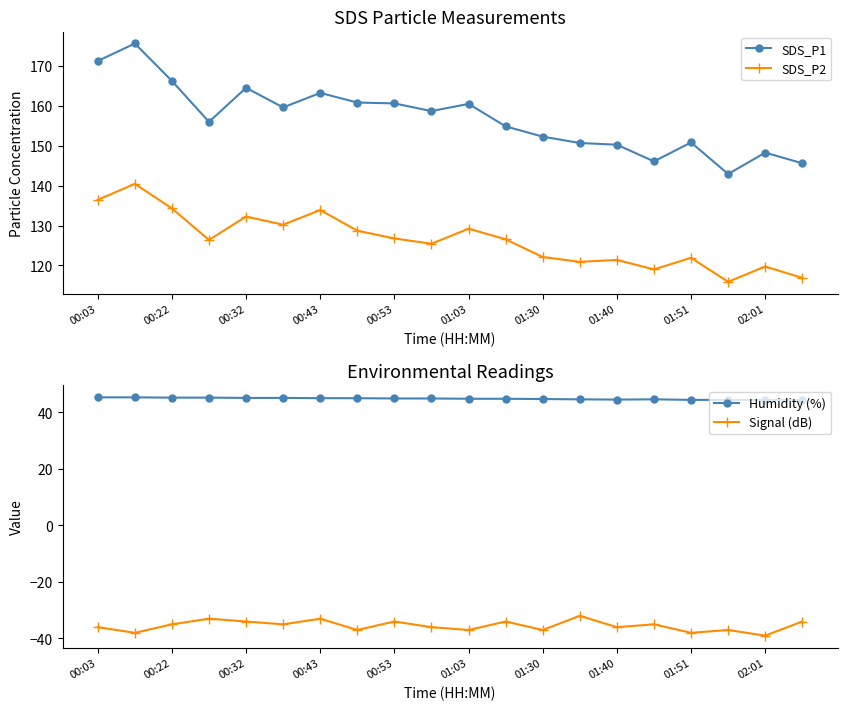

True or false: SDS_P1 has more than 1 points higher than both neighbors.

True